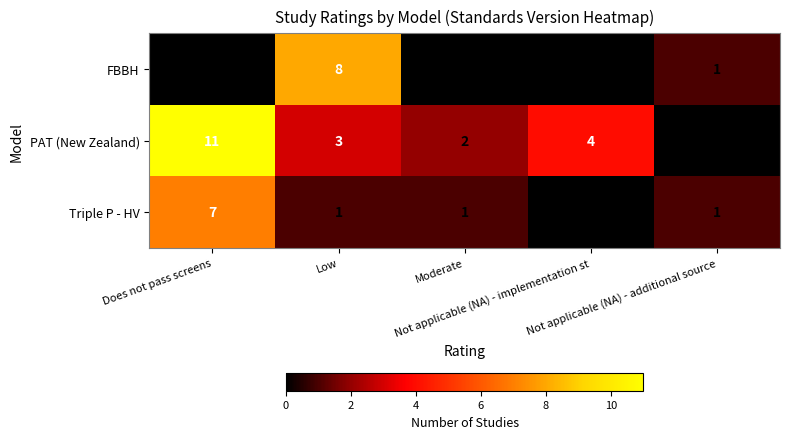

Between Low and Not applicable (NA) - implementation st, which series saw the biggest shift?

FBBH